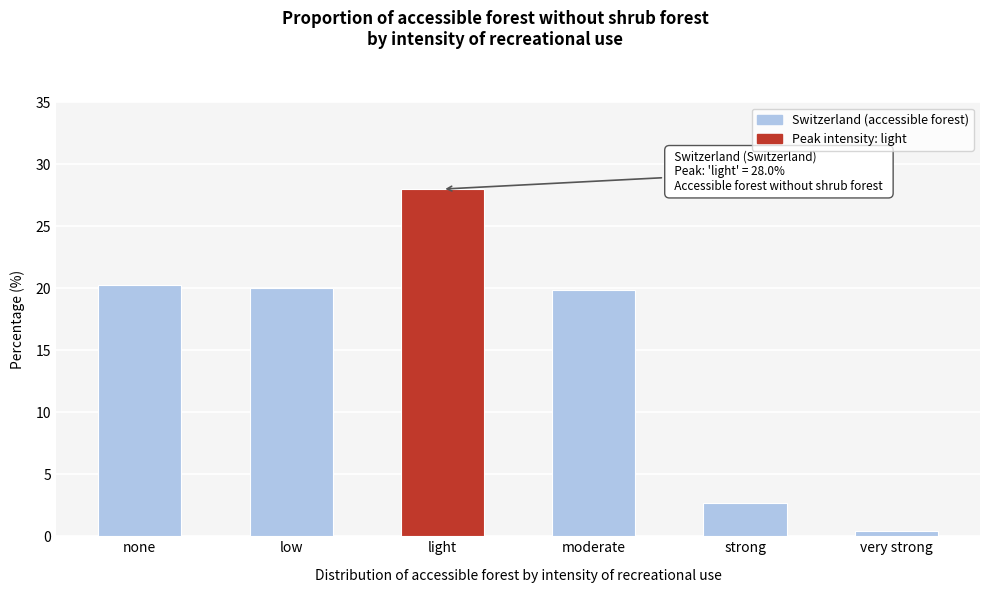

Between none and strong, which is larger?

none